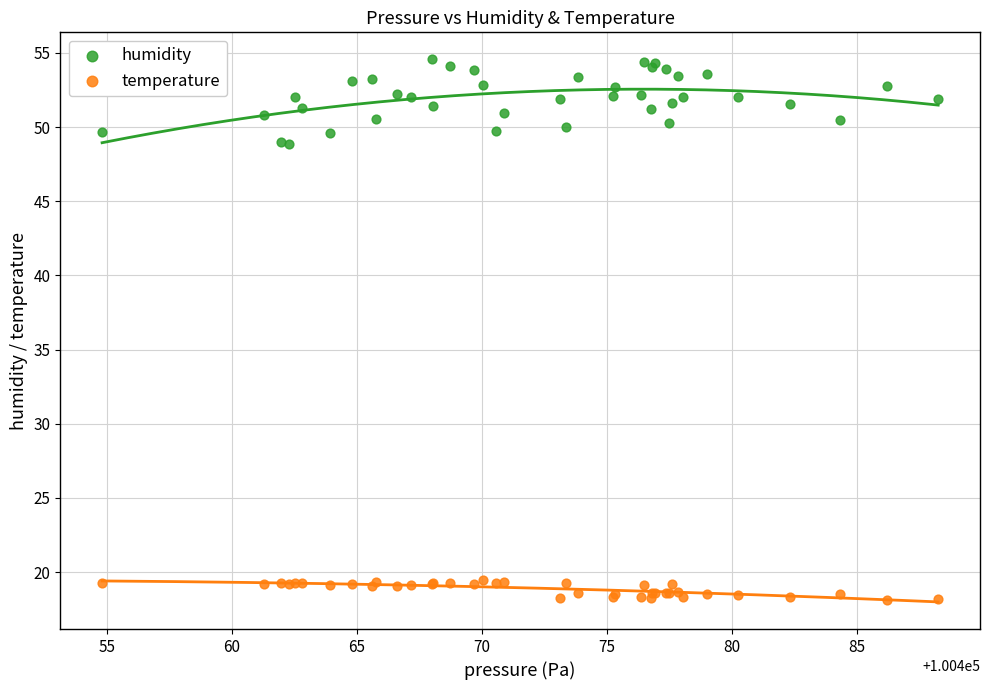

What are all the series names shown in the legend?

humidity, temperature